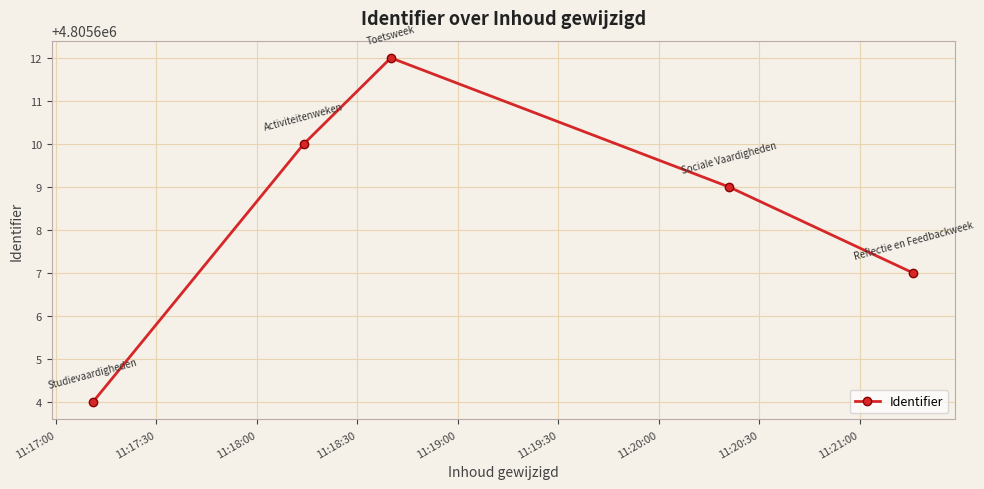

What is the difference between the second highest and second lowest values?

3